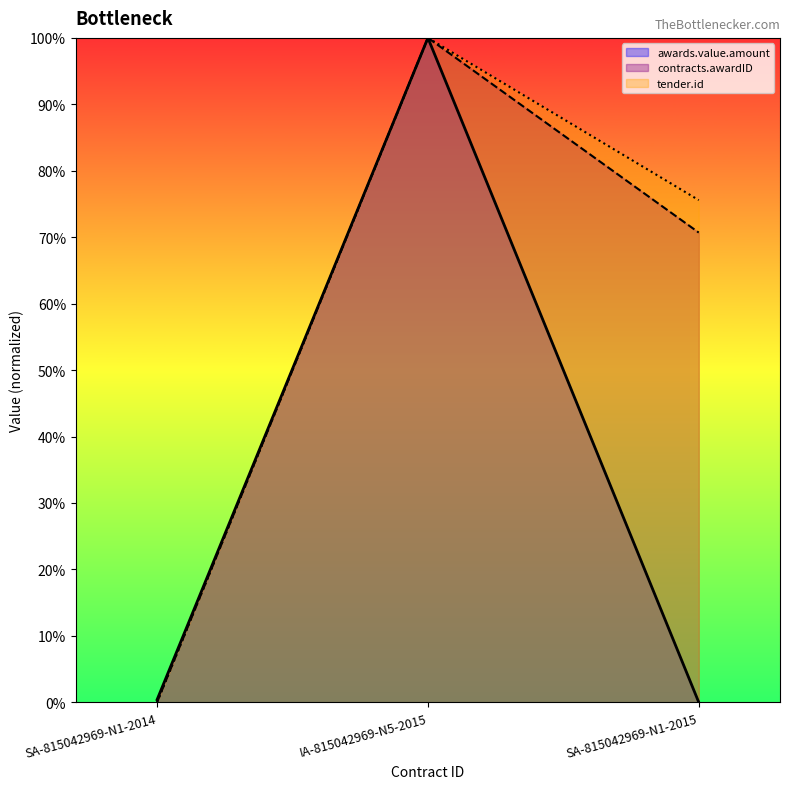

The value of contracts.awardID at SA-815042969-N1-2014 is -56.4. True or false?

False